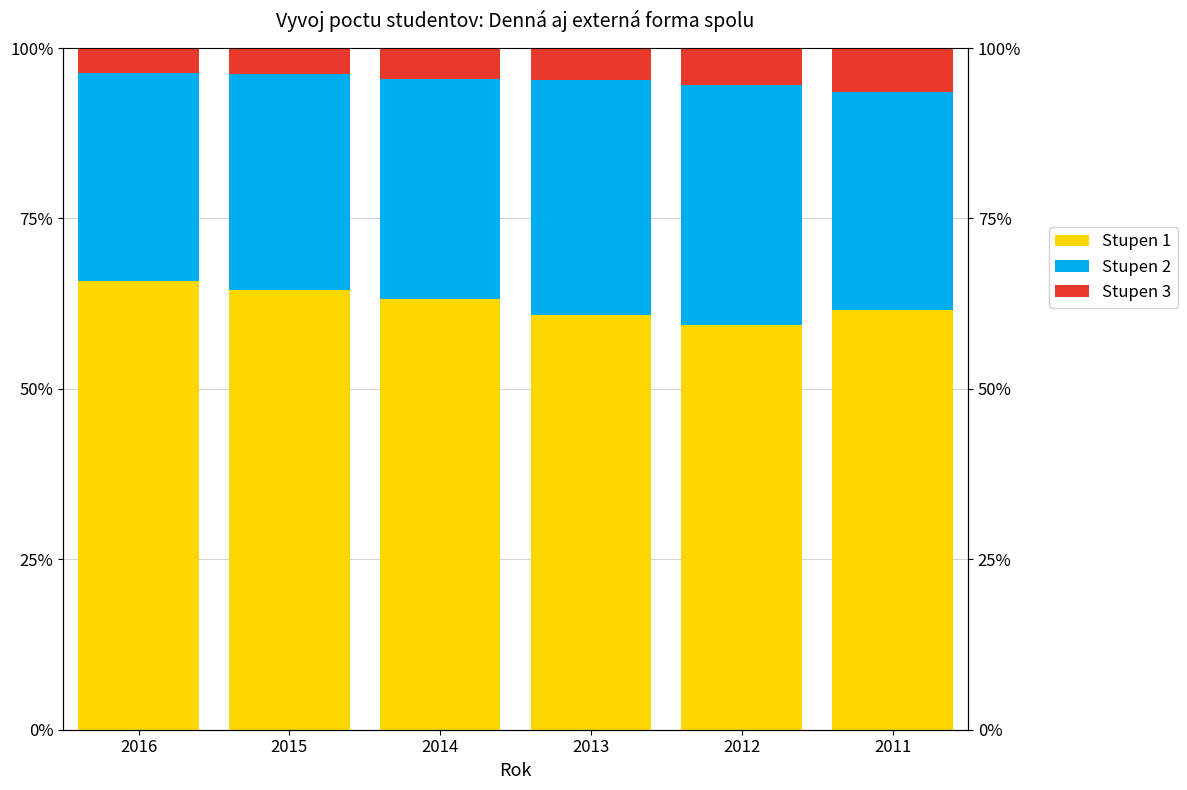

Reading left to right, list all the values displayed in this chart.

Stupen 1: 2016=65.8	2015=64.5	2014=63.3	2013=60.9	2012=59.3	2011=61.6
Stupen 2: 2016=30.5	2015=31.7	2014=32.2	2013=34.4	2012=35.3	2011=31.9
Stupen 3: 2016=3.7	2015=3.8	2014=4.6	2013=4.7	2012=5.4	2011=6.5